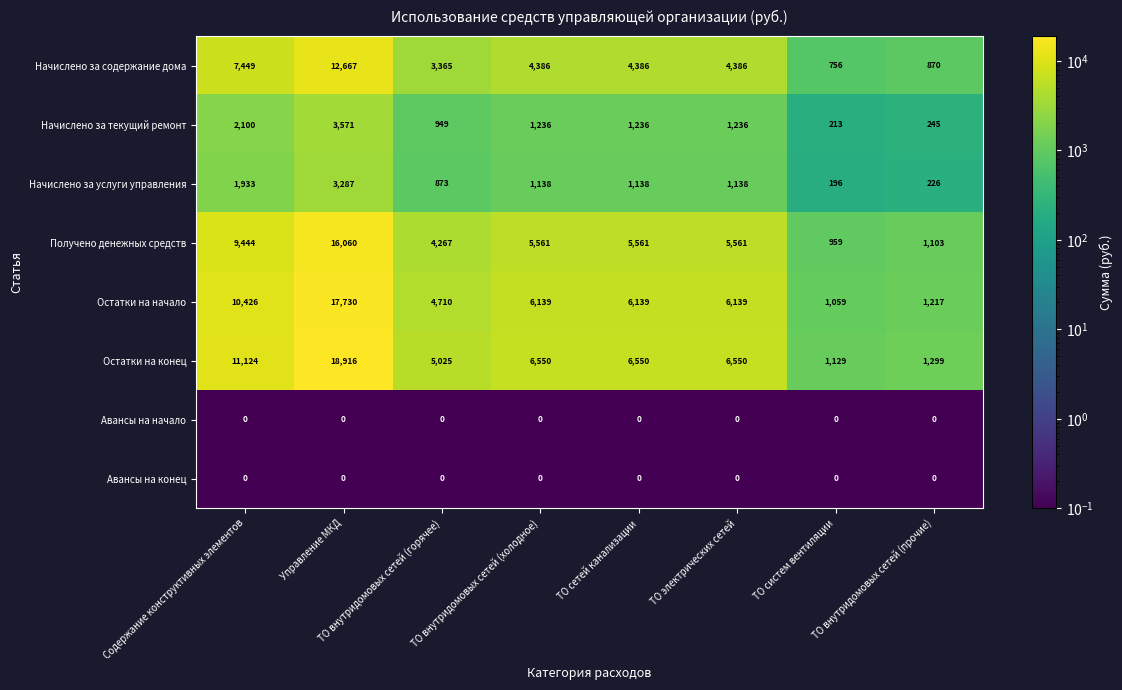

Which category has the highest value across all series?

Управление МКД